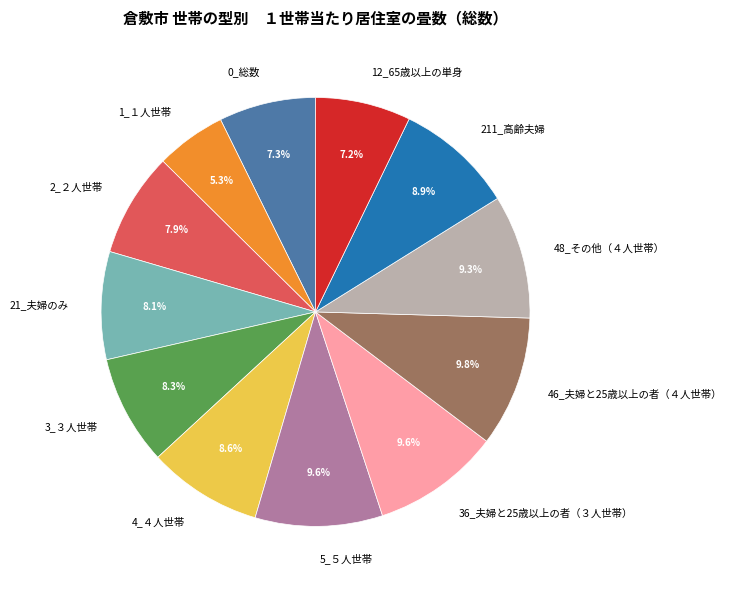

Approximately how many times larger is the value at 4_４人世帯 compared to 211_高齢夫婦?

1.0